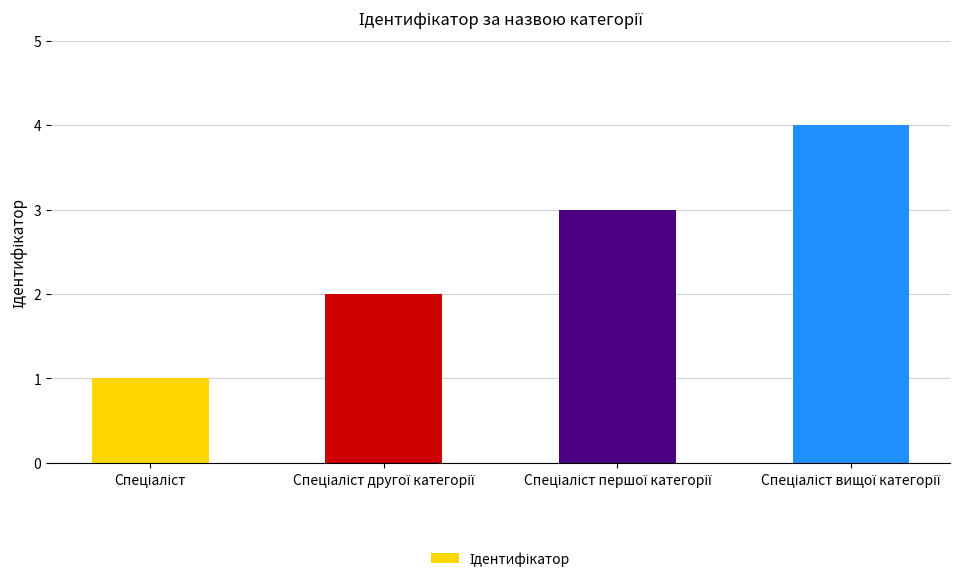

What is the maximum value shown in the chart?

4